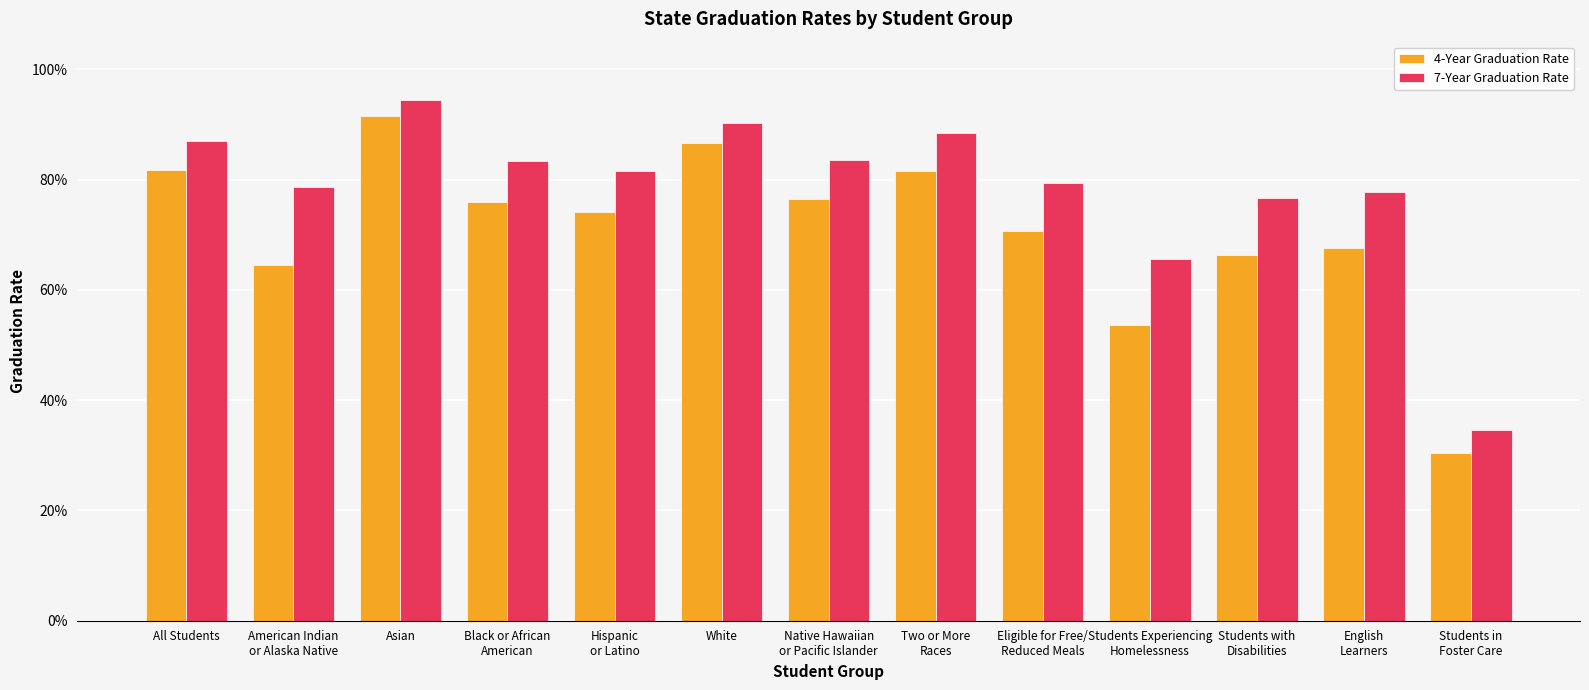

At which label is 7-Year Graduation Rate closest to 0?

Students in
Foster Care